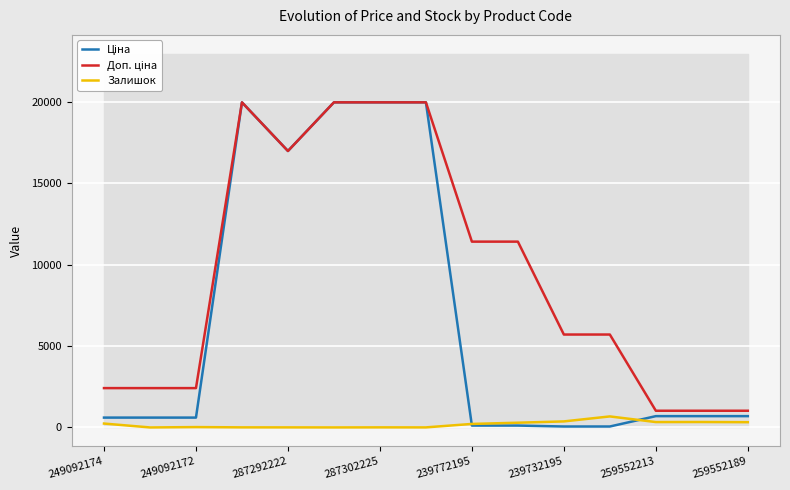

What is the label of the 15th point from the right?

249092174